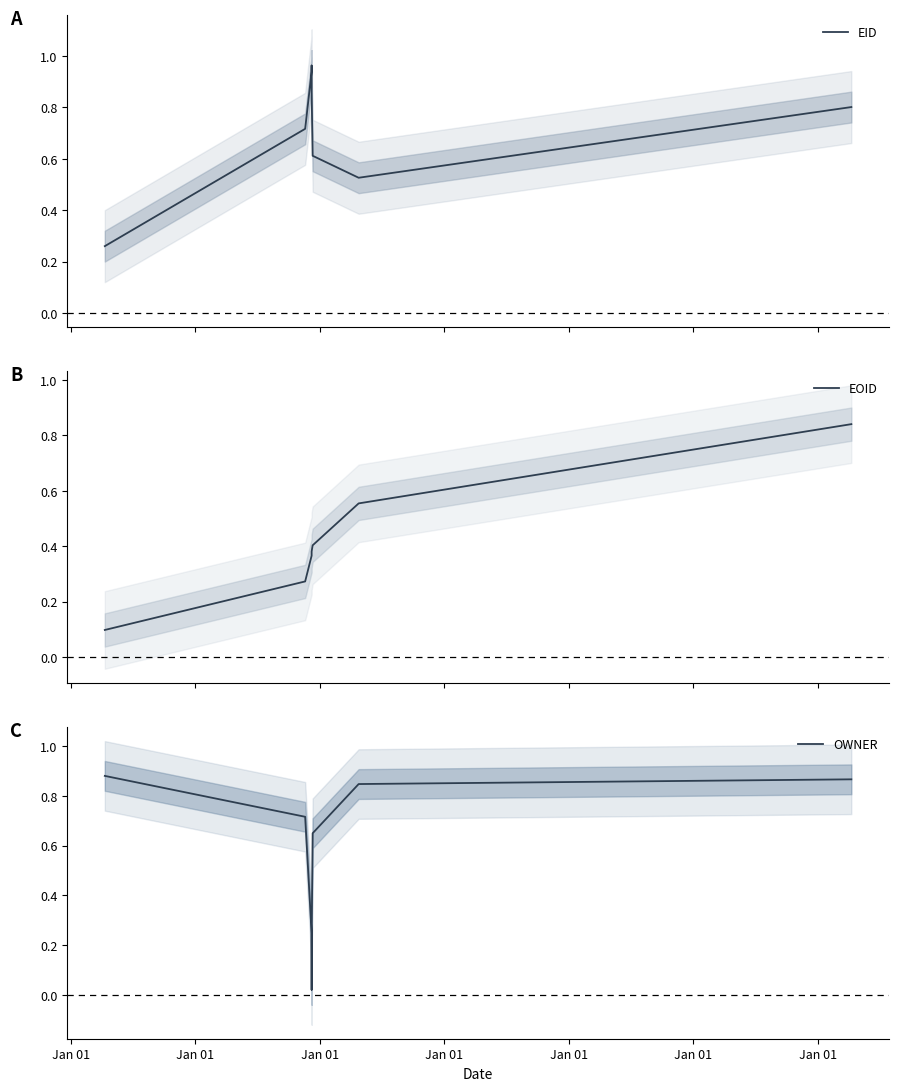

What are all the series names shown in the legend?

EID, EOID, OWNER